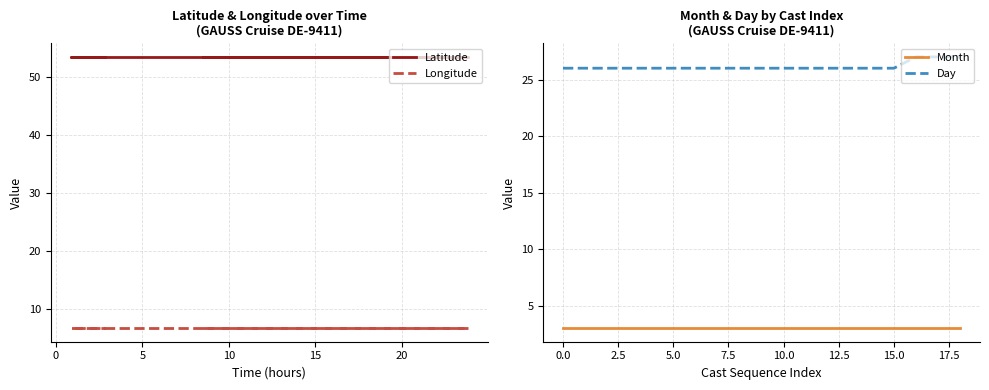

The Latitude series shows 31.9 at 15. True or false?

False